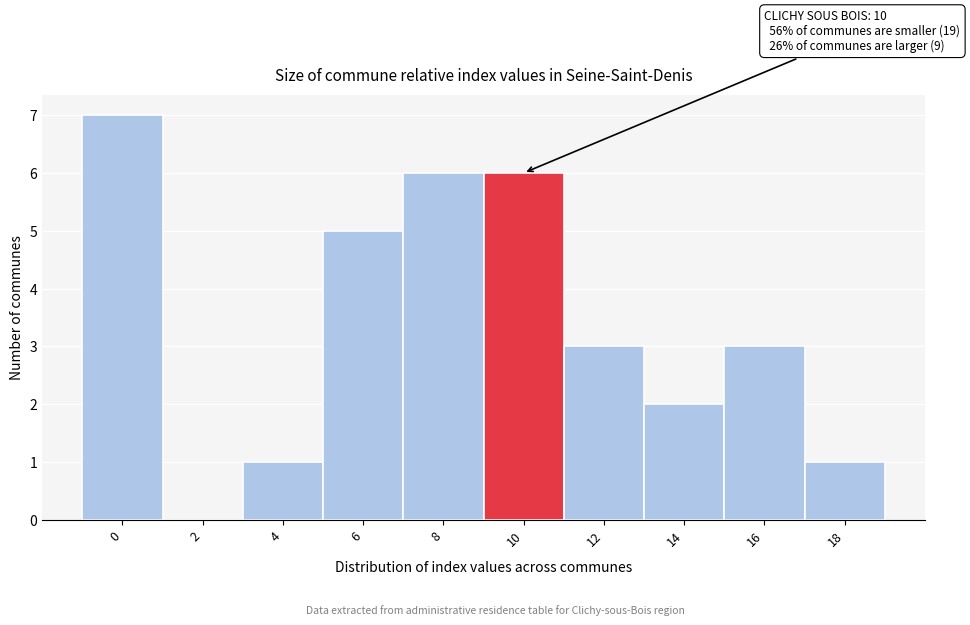

Reading left to right, what are all the values shown in this chart?

0=7	2=0	4=1	6=5	8=6	10=6	12=3	14=2	16=3	18=1